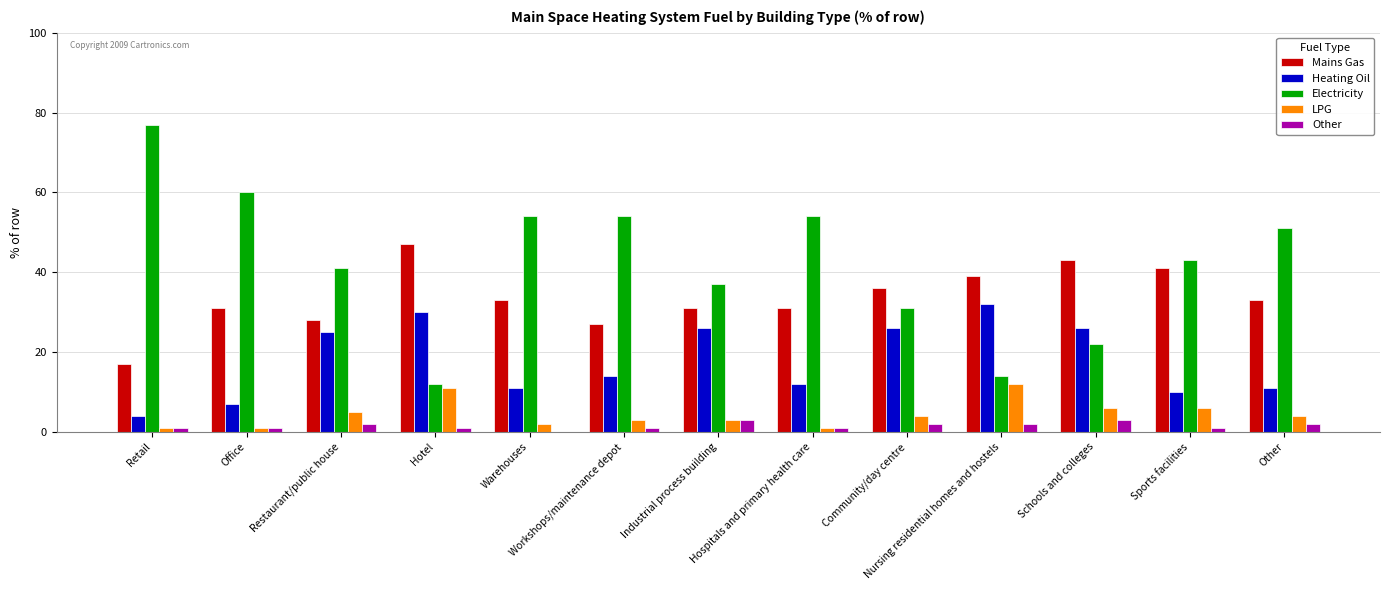

The value of Heating Oil at Warehouses is 19. True or false?

False